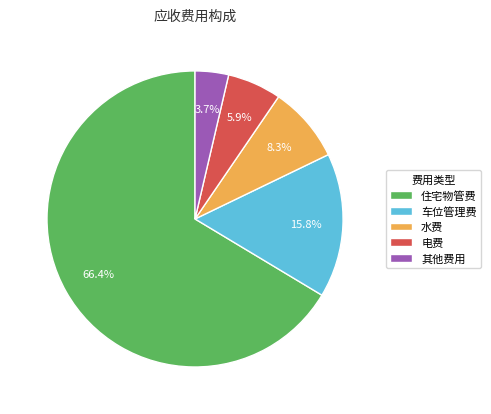

How many segments does this pie chart have?

5